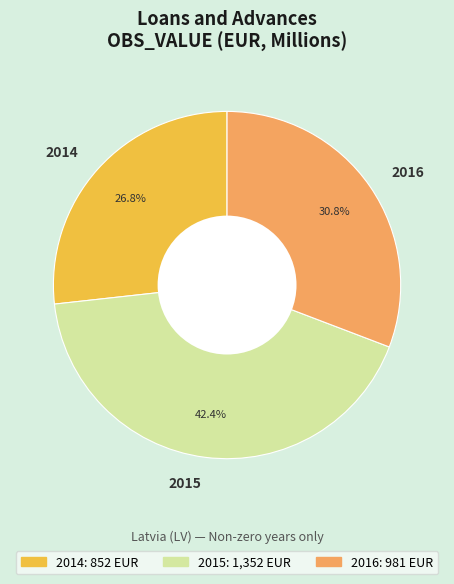

To the nearest percent, what percentage of the pie is 2016?

31%